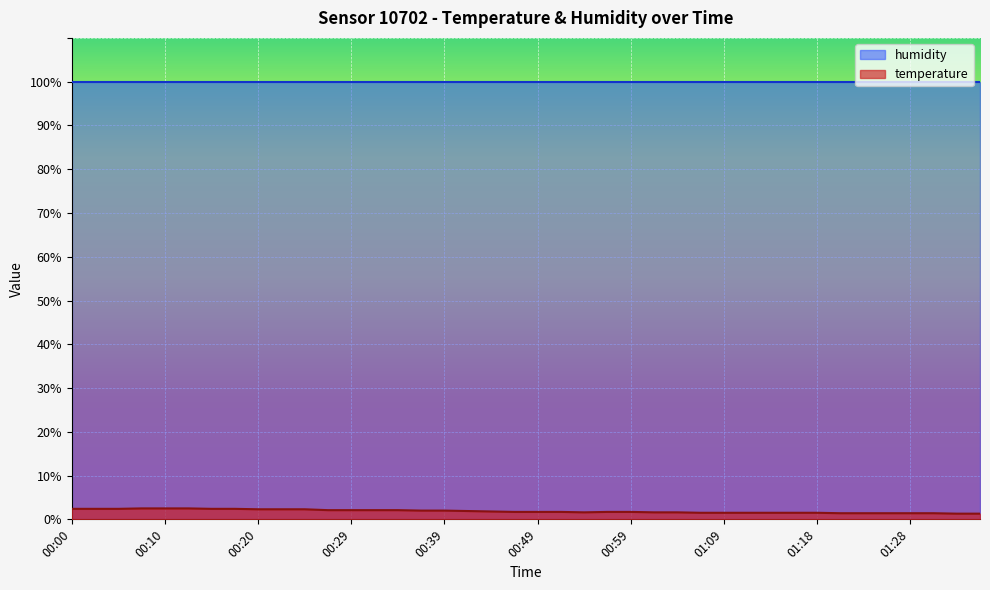

What value does the data have at 00:22?

2.3